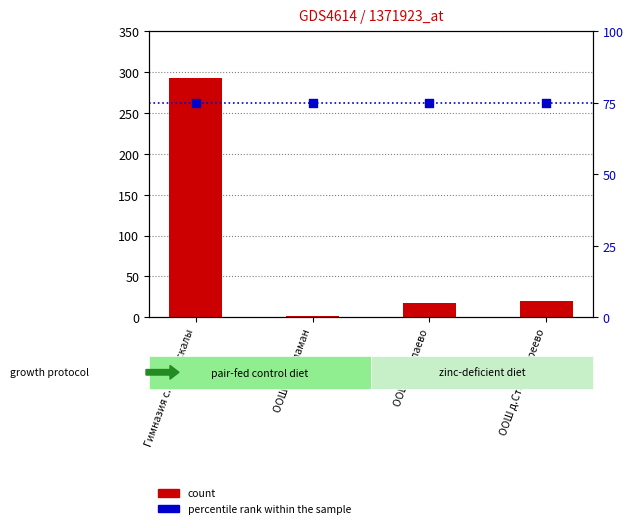

What is the total value across all series at ООШ д.Старошареево?

95